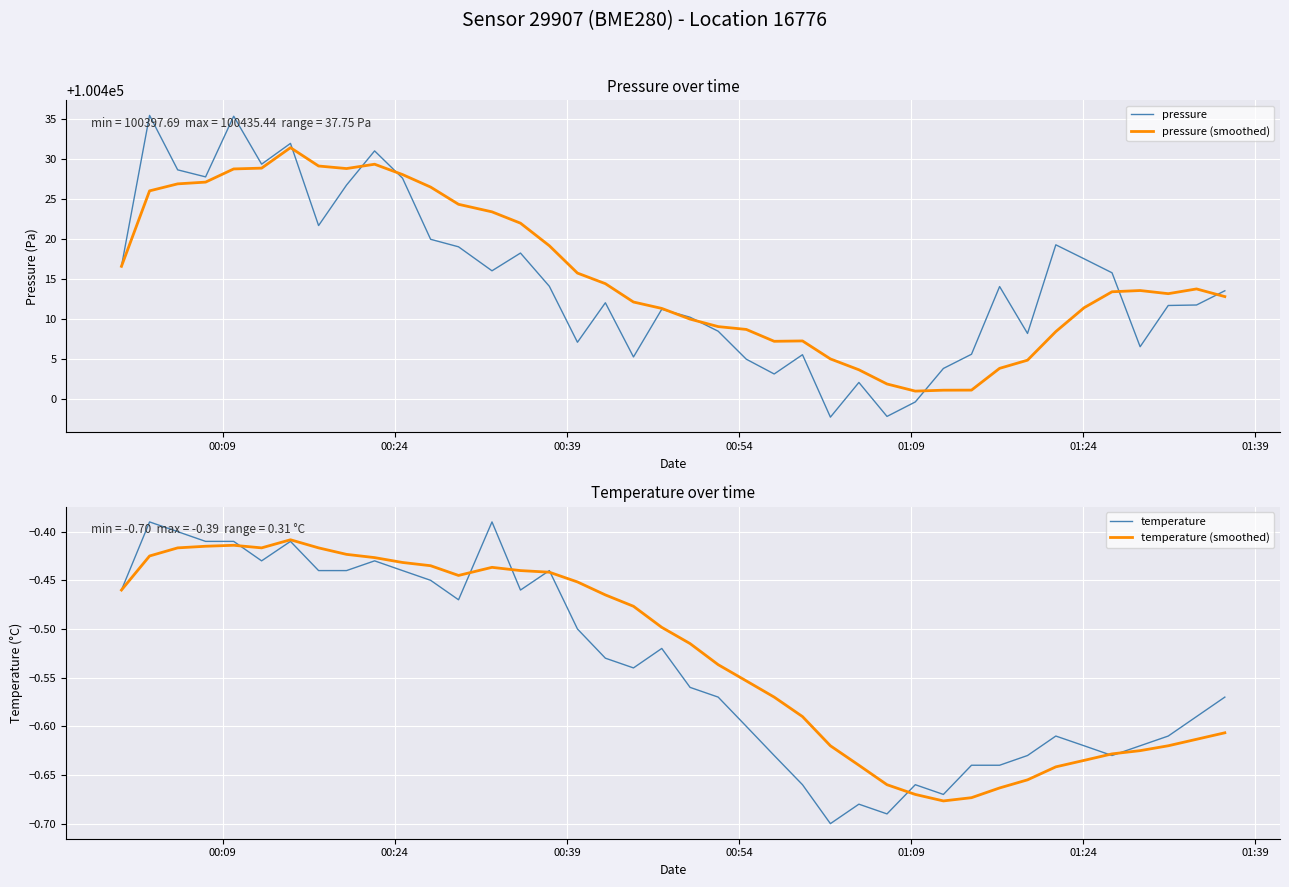

What is the difference between the second highest and second lowest values in the temperature series?

0.3